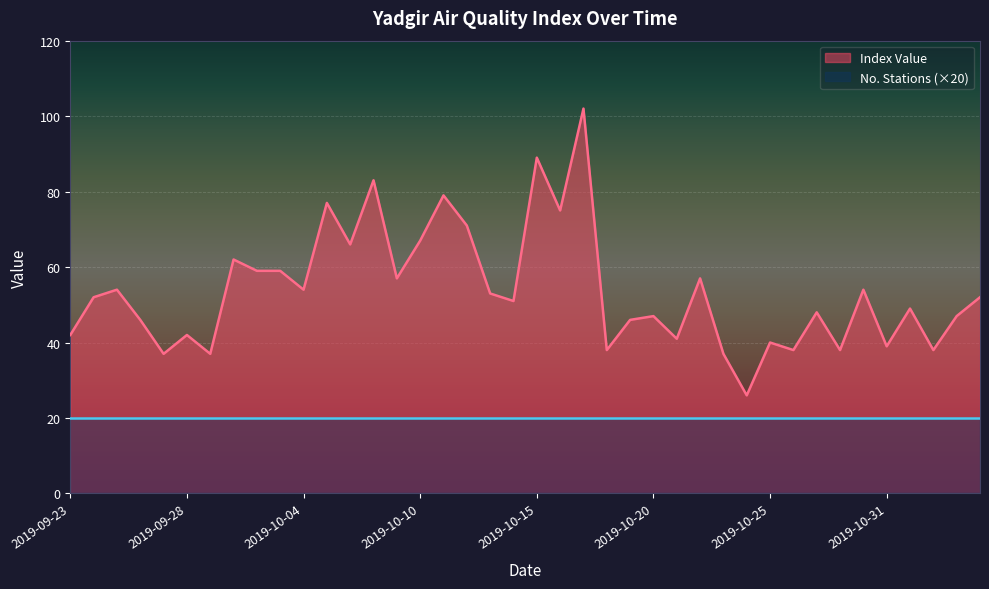

Reading right to left, what are all the values shown in this chart?

2019-11-04=52	2019-11-03=47	2019-11-02=38	2019-11-01=49	2019-10-31=39	2019-10-29=54	2019-10-28=38	2019-10-27=48	2019-10-26=38	2019-10-25=40	2019-10-24=26	2019-10-23=37	2019-10-22=57	2019-10-21=41	2019-10-20=47	2019-10-19=46	2019-10-18=38	2019-10-17=102	2019-10-16=75	2019-10-15=89	2019-10-14=51	2019-10-13=53	2019-10-12=71	2019-10-11=79	2019-10-10=67	2019-10-08=57	2019-10-07=83	2019-10-06=66	2019-10-05=77	2019-10-04=54	2019-10-03=59	2019-10-02=59	2019-10-01=62	2019-09-29=37	2019-09-28=42	2019-09-27=37	2019-09-26=46	2019-09-25=54	2019-09-24=52	2019-09-23=42